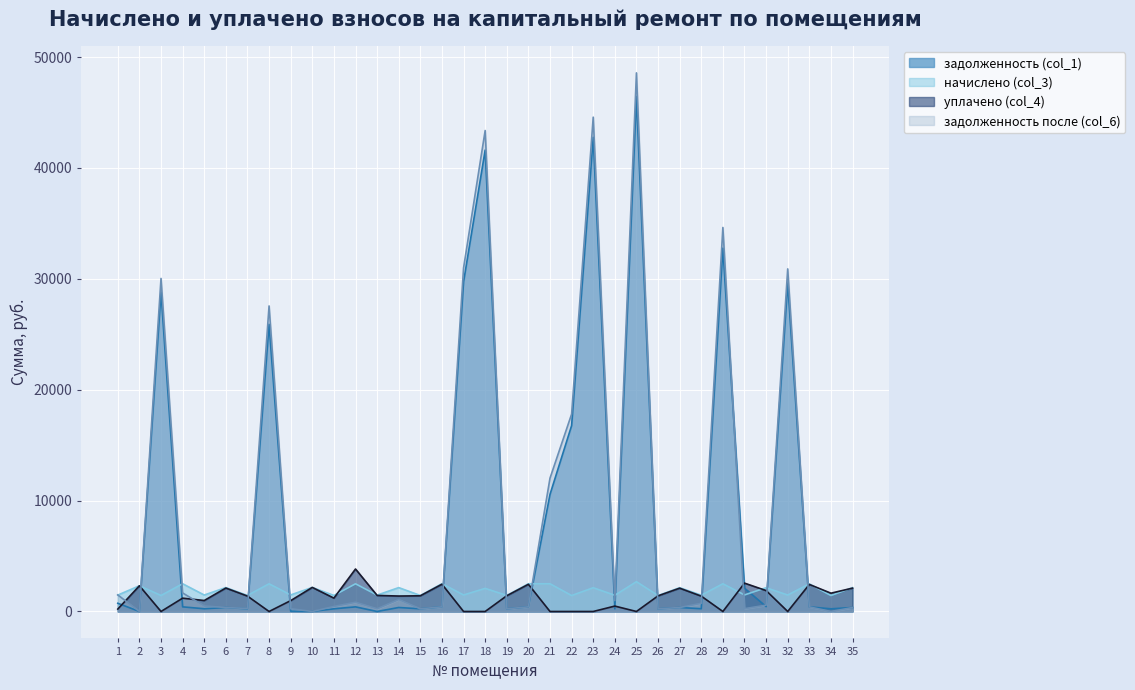

What is the average value of the задолженность (col_1) series?

8970.8